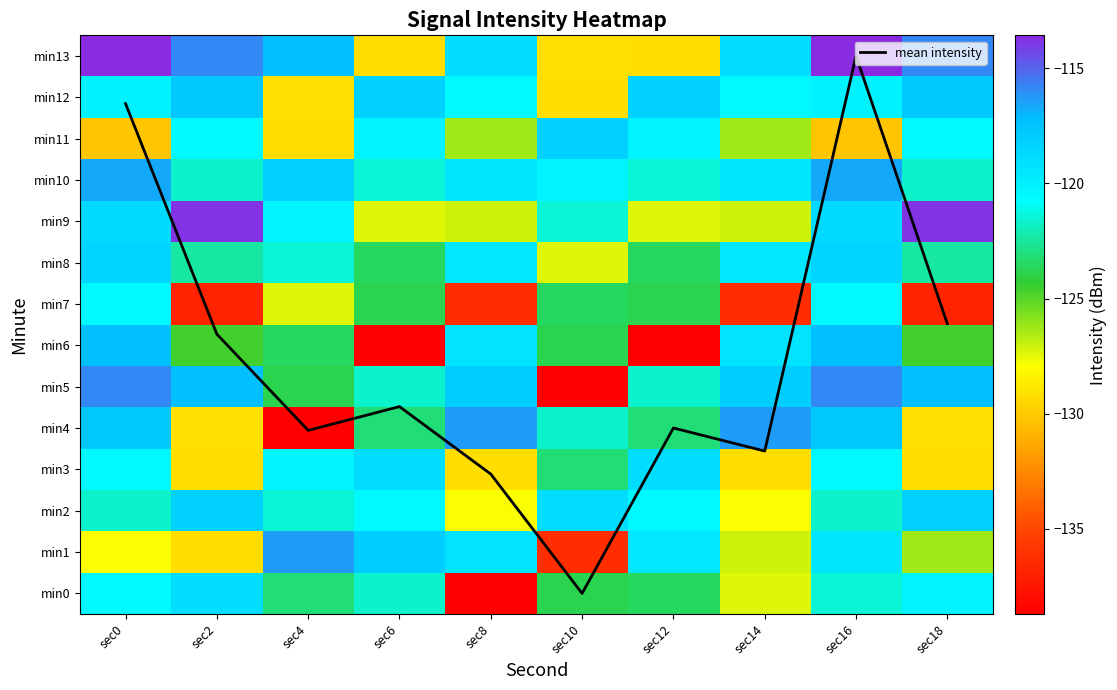

What is the average value of the min13 series?

-120.2